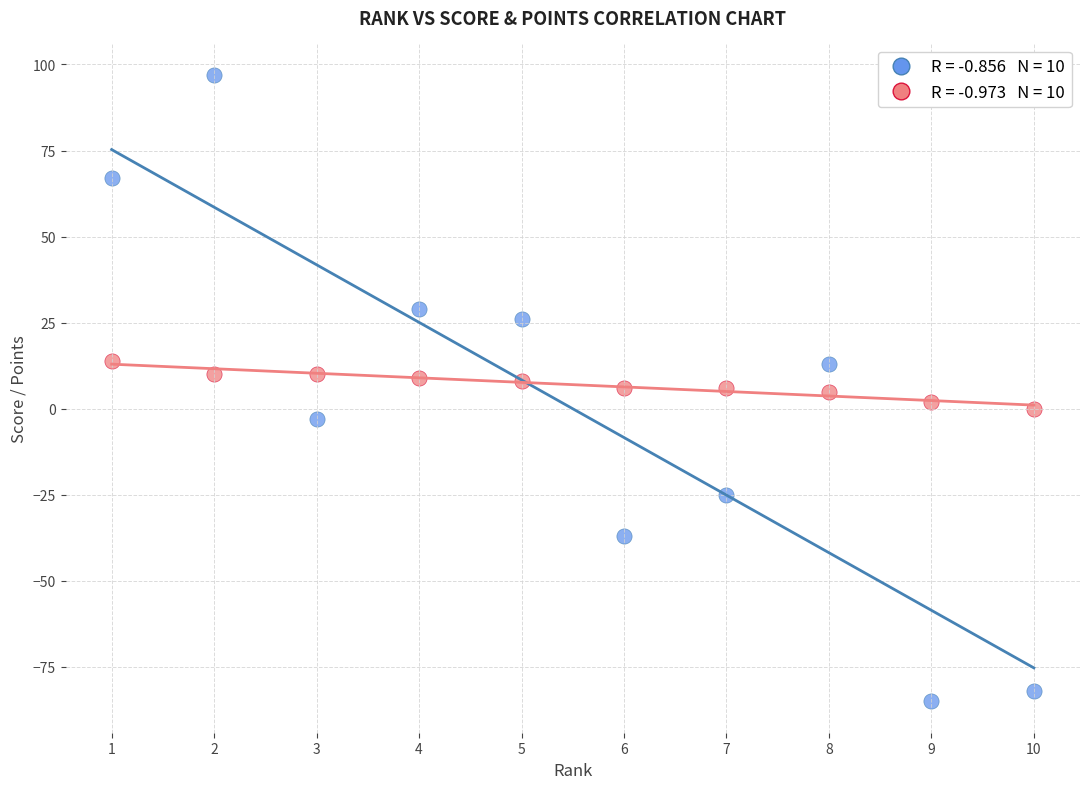

Across all data points, what is the range of Y values (max minus min)?

182